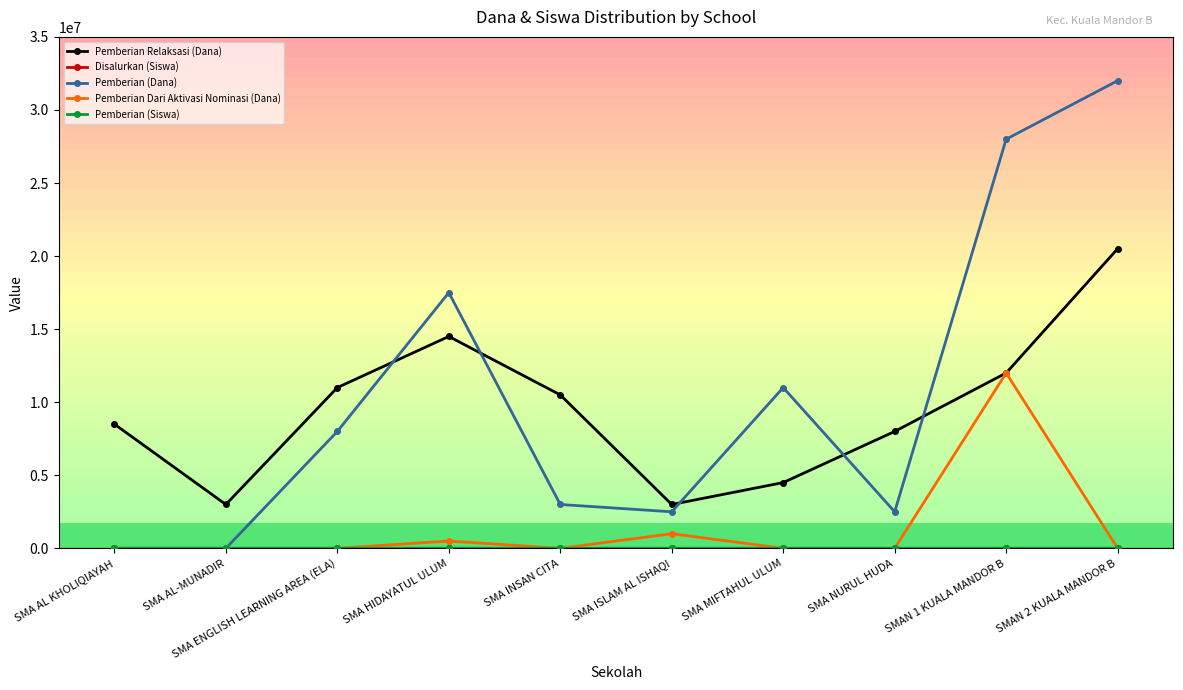

What is the total value across all series at SMA HIDAYATUL ULUM?

32500060